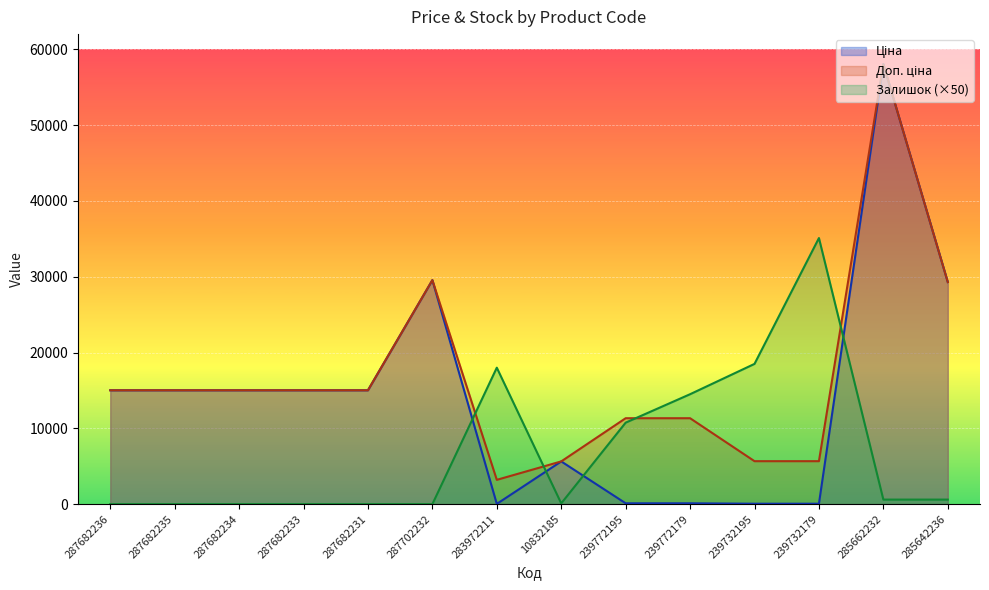

What are all the series names shown in the legend?

Ціна, Доп. ціна, Залишок